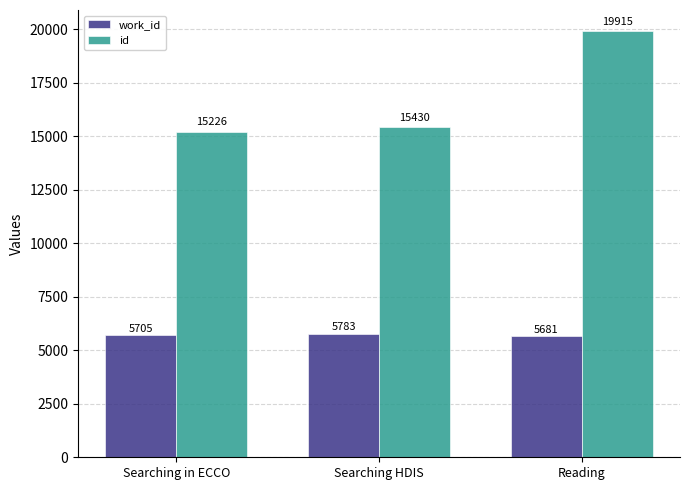

Does the chart contain any negative values?

No